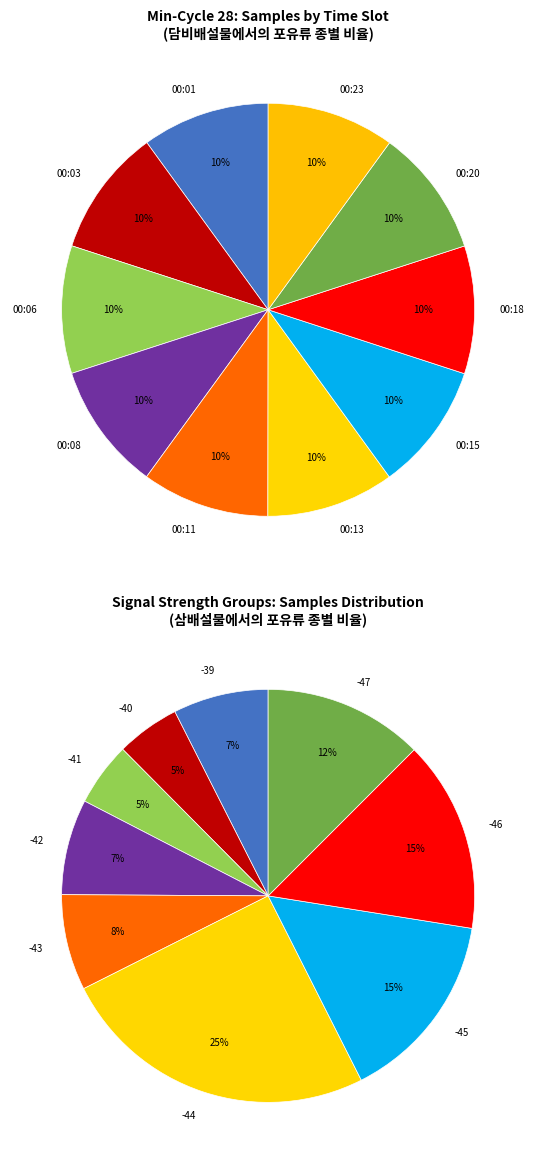

Is it true that 00:13 is 1% of the pie?

False